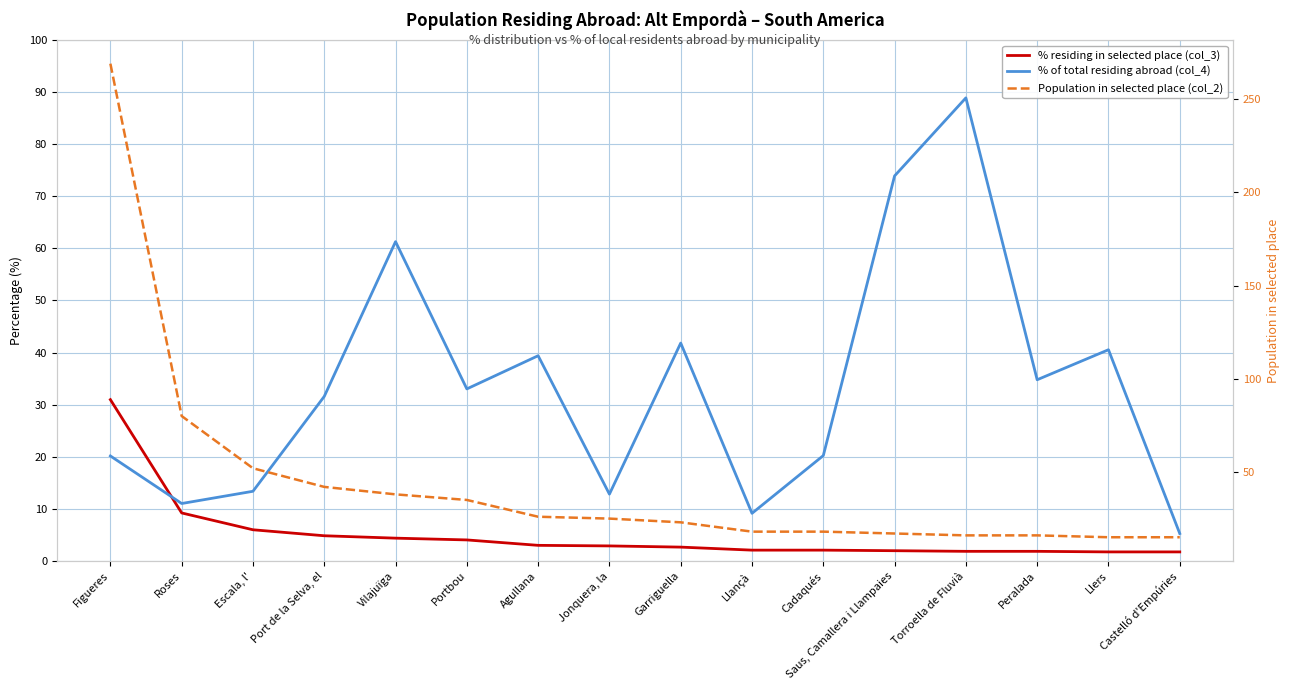

How many times do Population in selected place (col_2) and % of total residing abroad (col_4) cross each other?

8